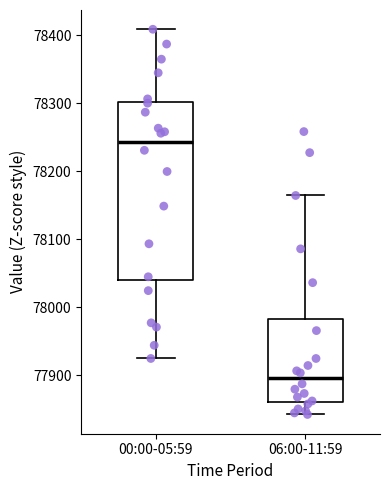

Where does the median line of the box for 06:00-11:59 sit on the y-axis? The values are not printed on the chart, so give them approximately, as read against the axis.

77900